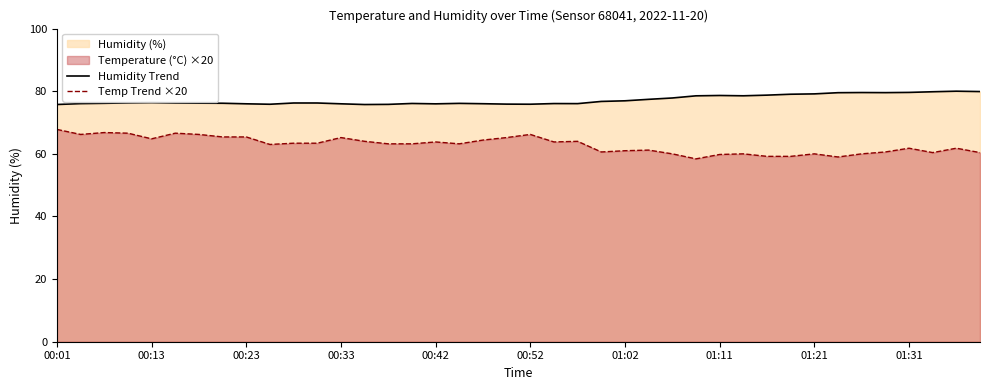

Which series has the largest total across all categories?

Humidity Trend